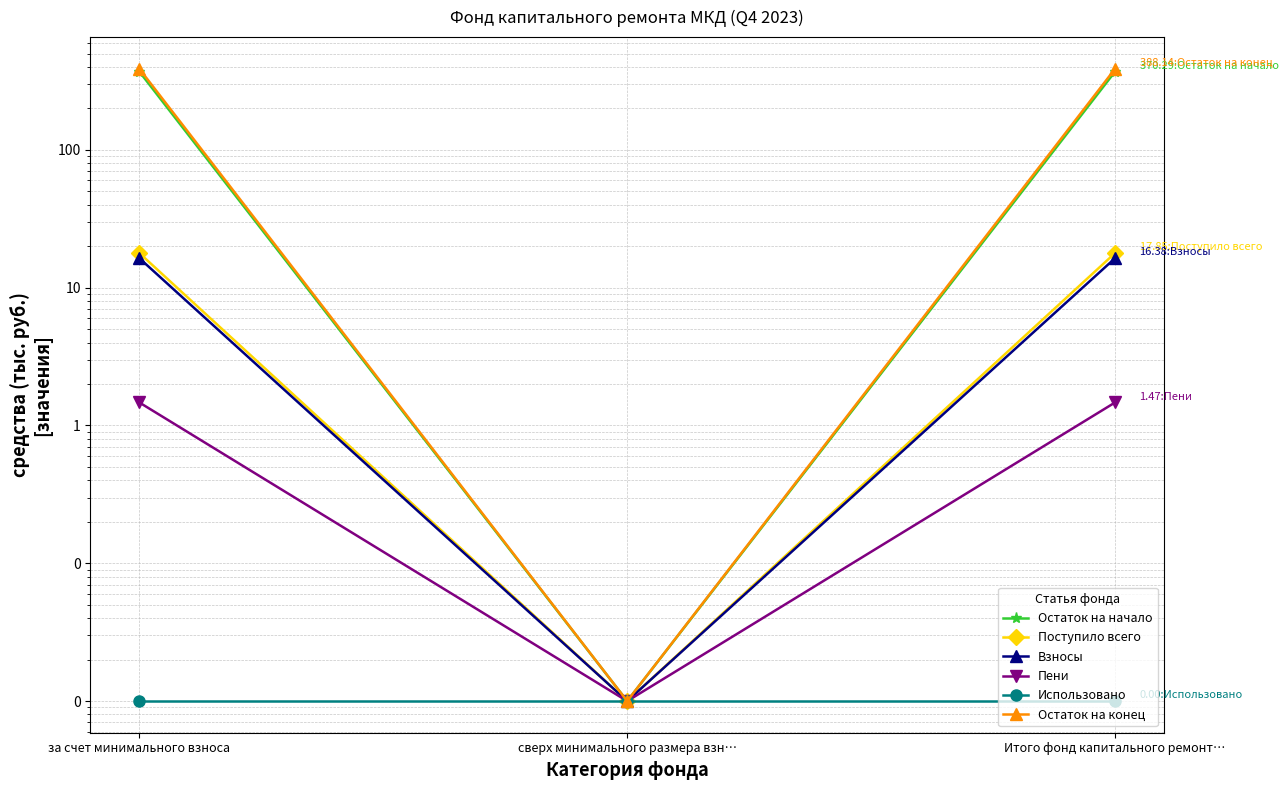

Reading left to right, transcribe all the data shown in this chart.

Остаток на начало: 370.3	0.0	370.3
Поступило всего: 17.9	0.0	17.9
Взносы: 16.4	0.0	16.4
Пени: 1.5	0.0	1.5
Использовано: 0.0	0.0	0.0
Остаток на конец: 388.1	0.0	388.1